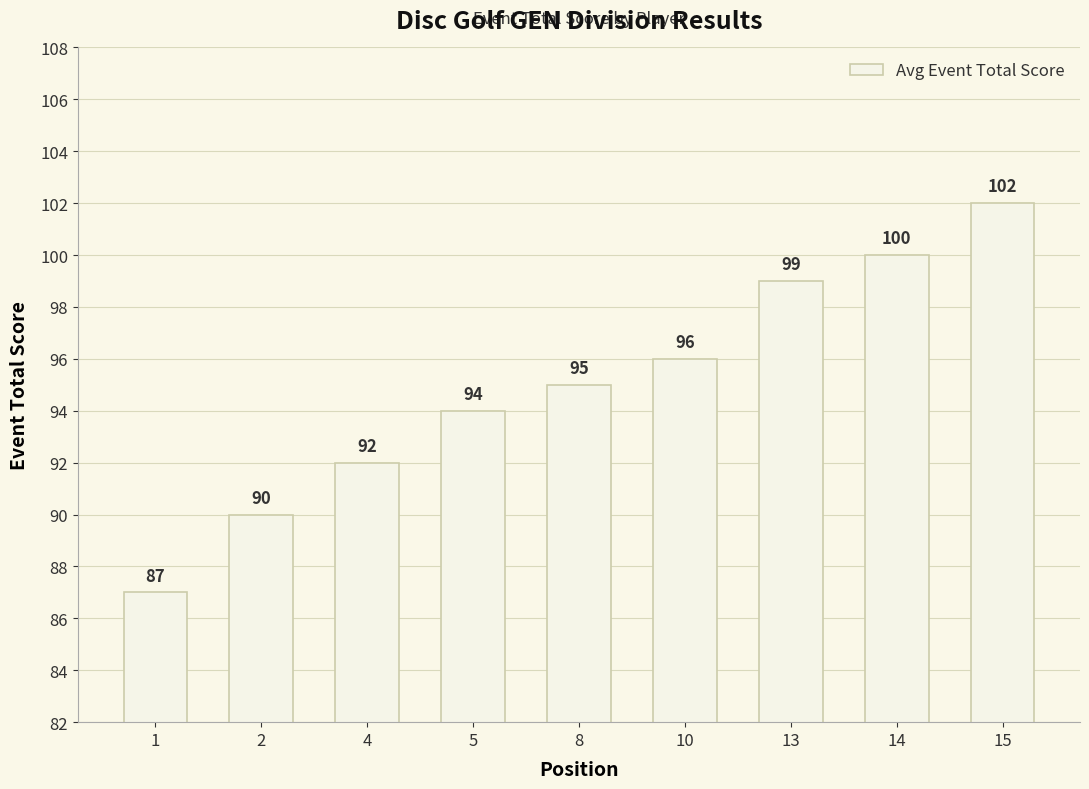

Which label corresponds to the smallest value in the chart?

1